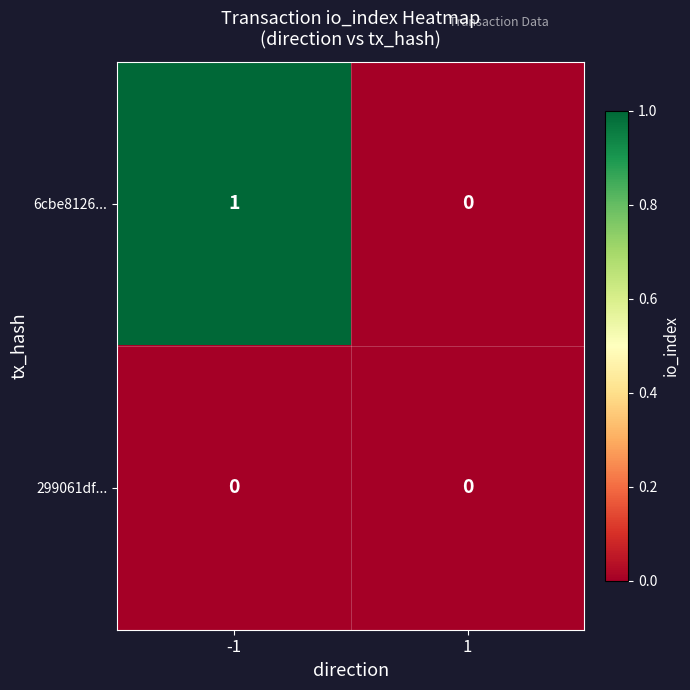

Which series has the widest spread of values?

6cbe8126...